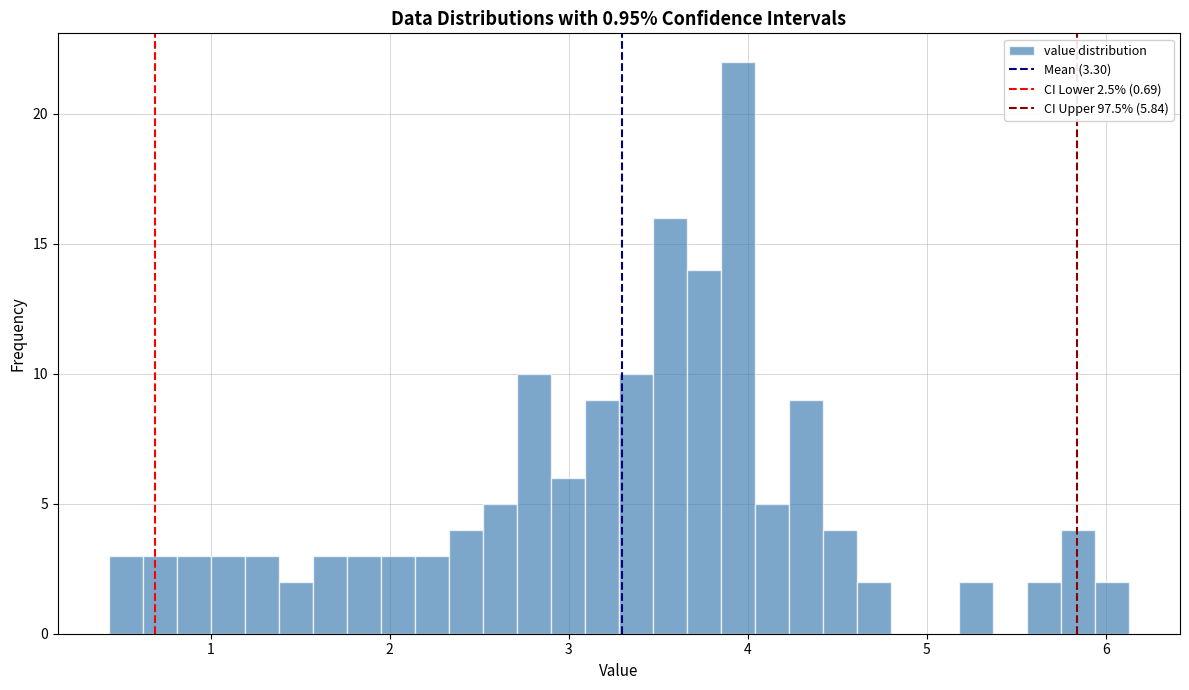

Read against the x-axis, roughly where is the centre of the tallest bar?

3.9